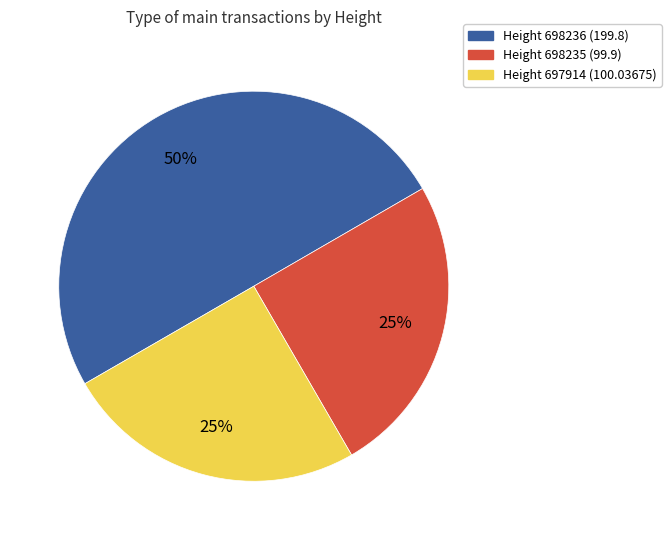

To the nearest percent, what is the average slice percentage?

33%